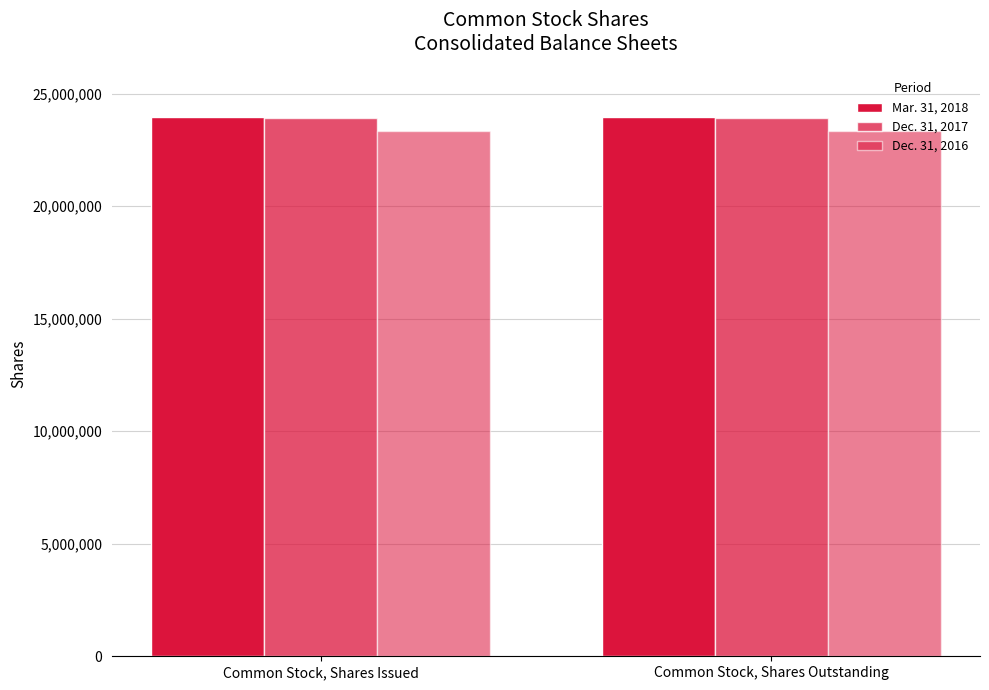

Count the number of data series in this chart.

3